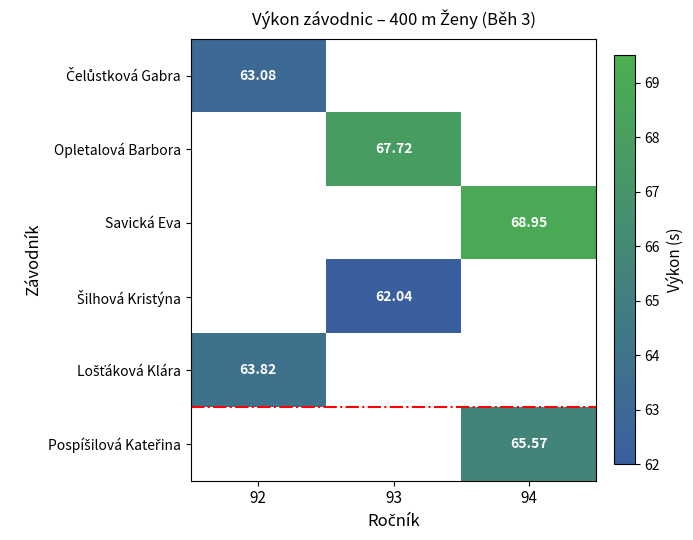

The Opletalová Barbora series shows 67.7 at 93. True or false?

True